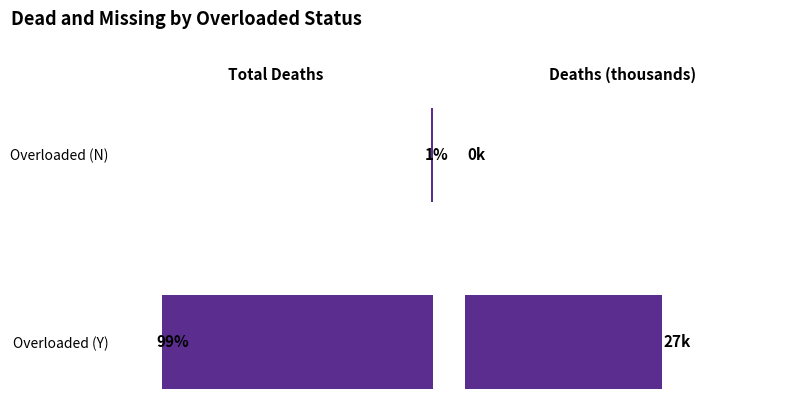

What are all the series names shown in the legend?

Total Deaths, Deaths (thousands)